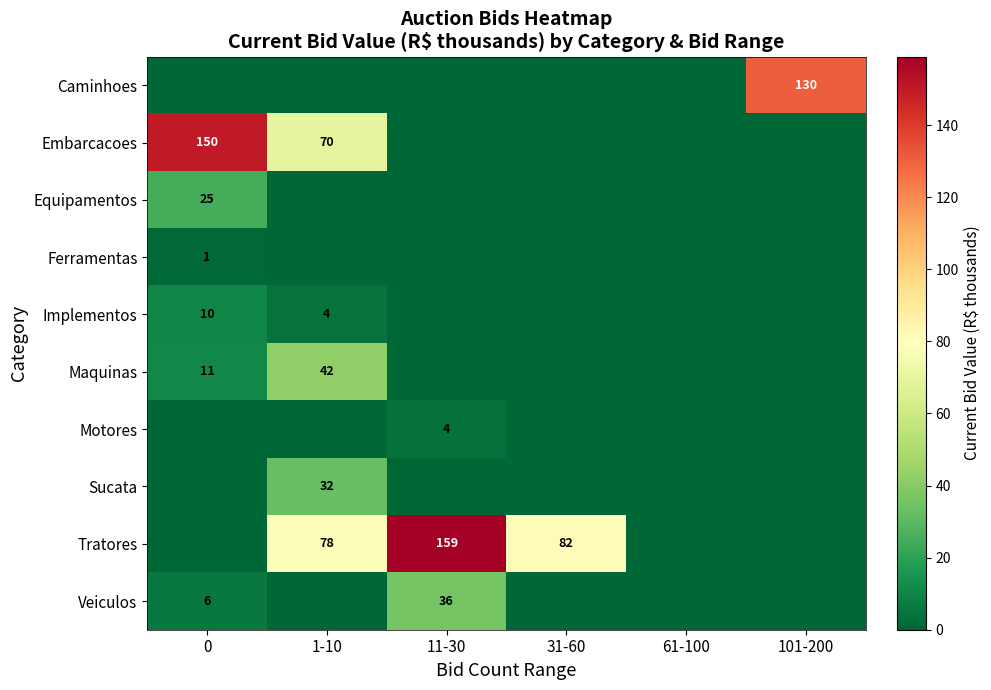

Between 101-200 and 61-100, which is larger?

101-200